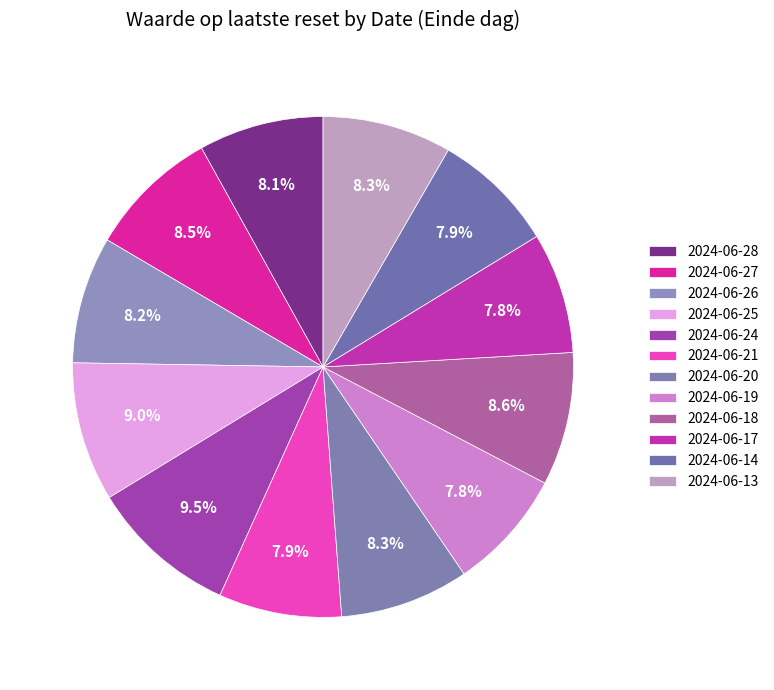

Combined, what portion of the pie is 2024-06-26 and 2024-06-13?

16.5%